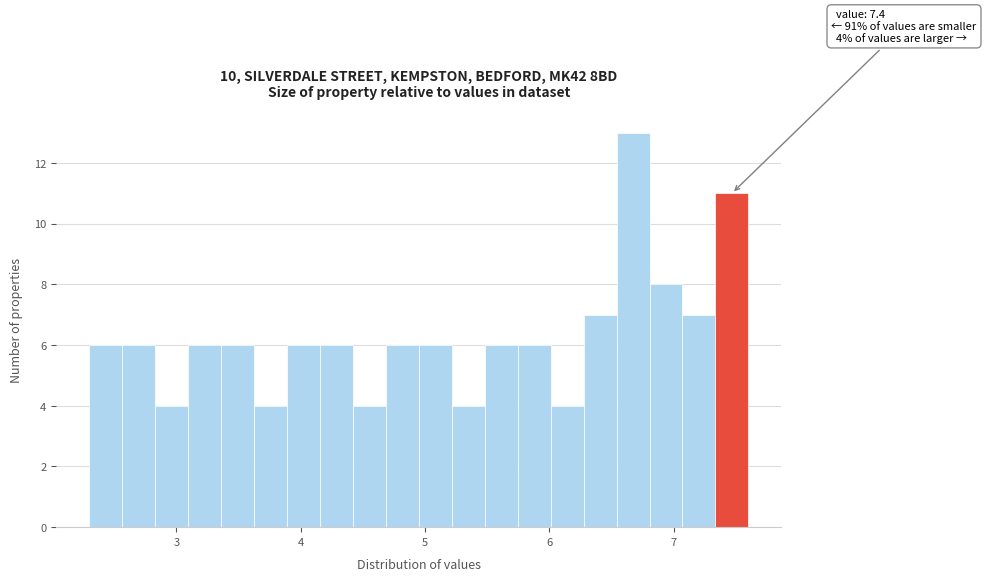

Around what value on the x-axis is the tallest bar? Give the approximate position of its centre, as read against the axis.

6.7